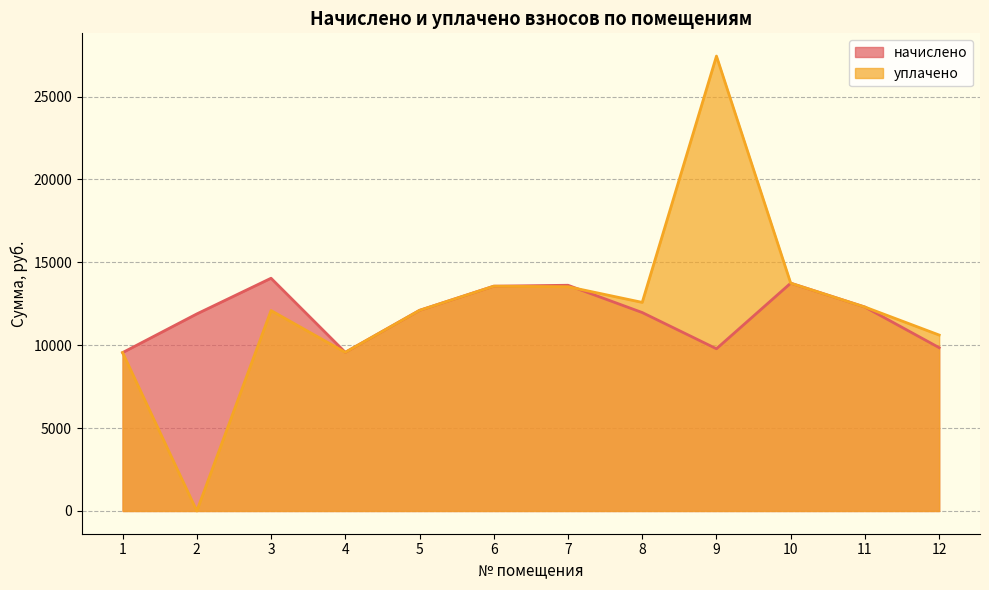

Reading right to left, extract all data points from this chart.

начислено: 9853.2	12304.2	13744.8	9787.0	11972.9	13618.9	13562.6	12105.2	9571.7	14042.8	11890.2	9555.1
уплачено: 10614.8	12304.2	13744.8	27446.0	12585.0	13530.7	13562.6	12105.2	9571.7	12092.4	0.0	9555.3